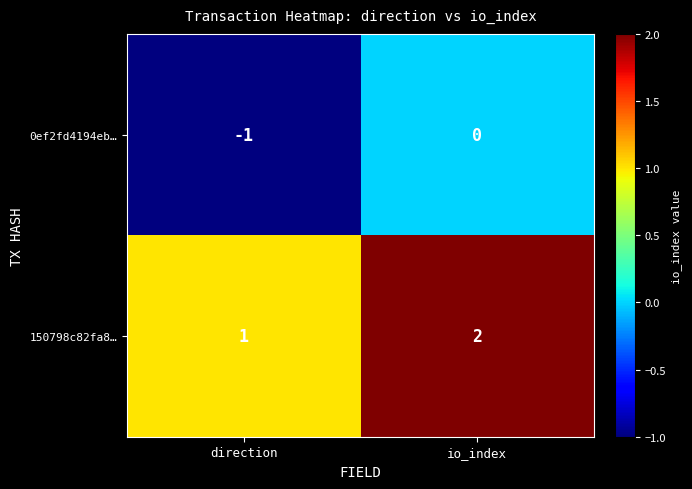

At which category does the chart reach its minimum across all series?

direction